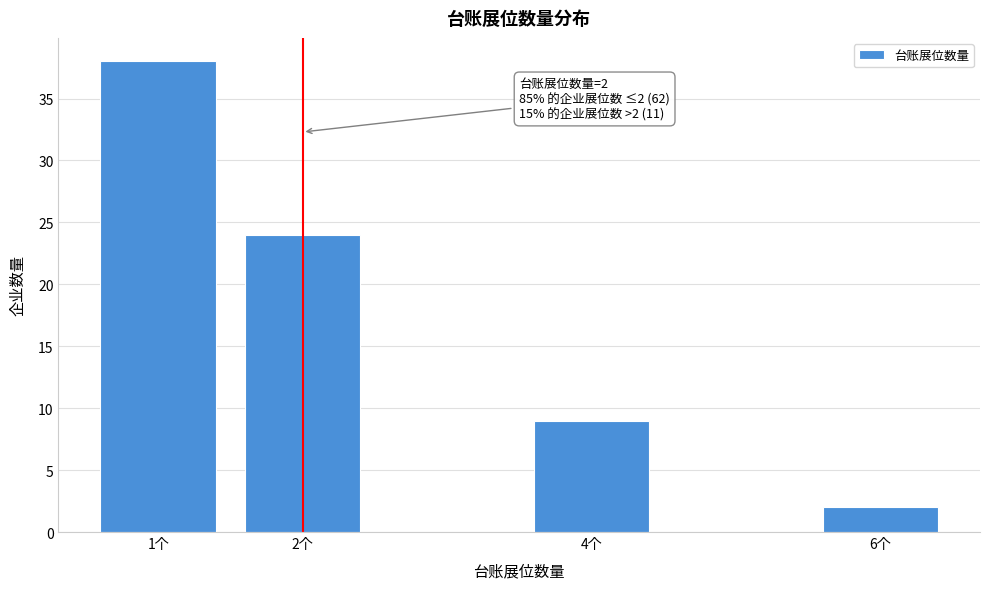

Reading left to right, list all the values displayed in this chart.

1个=38	2个=24	4个=9	6个=2